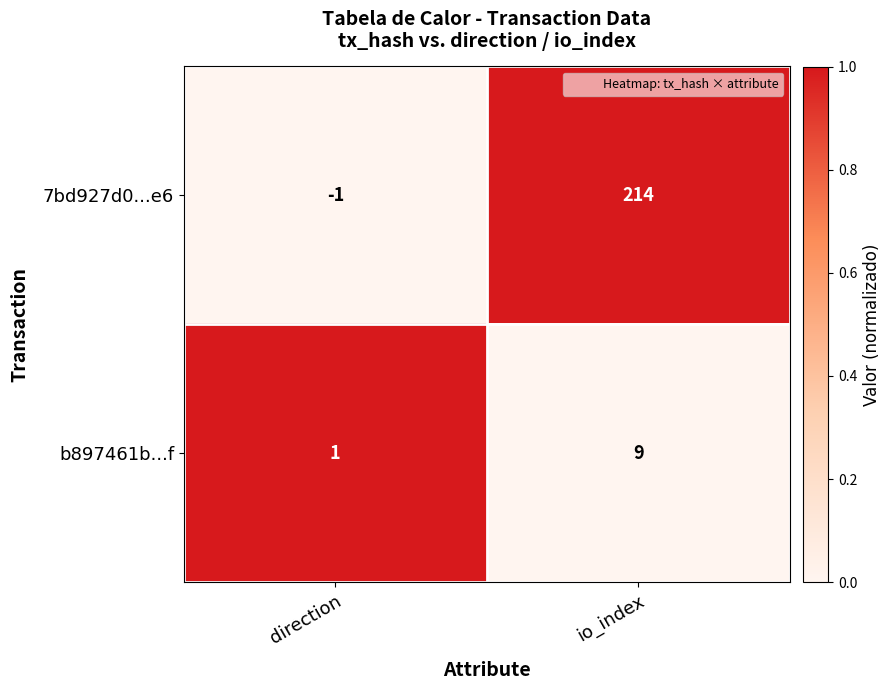

The 7bd927d0...e6 series shows -2 at direction. True or false?

False